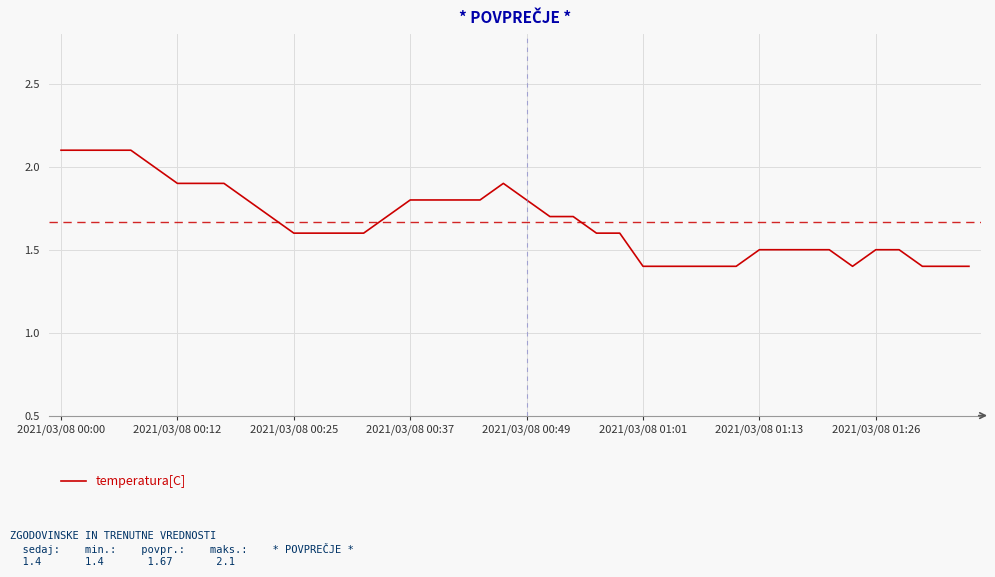

What is the greatest value displayed?

2.1